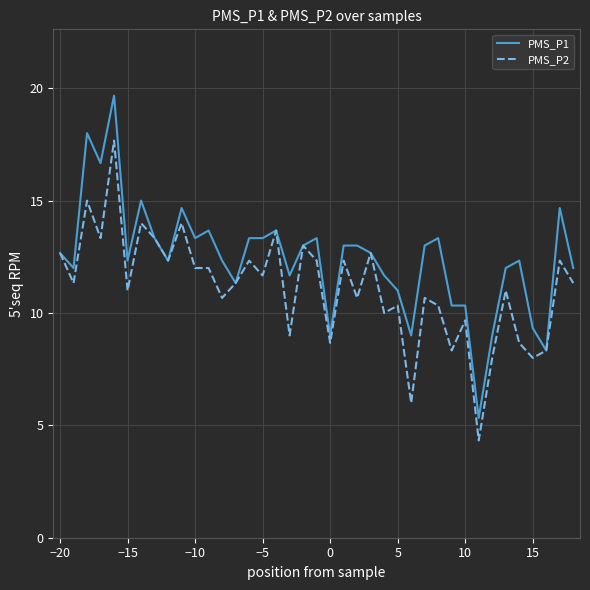

Which series has the largest range (max minus min)?

PMS_P1